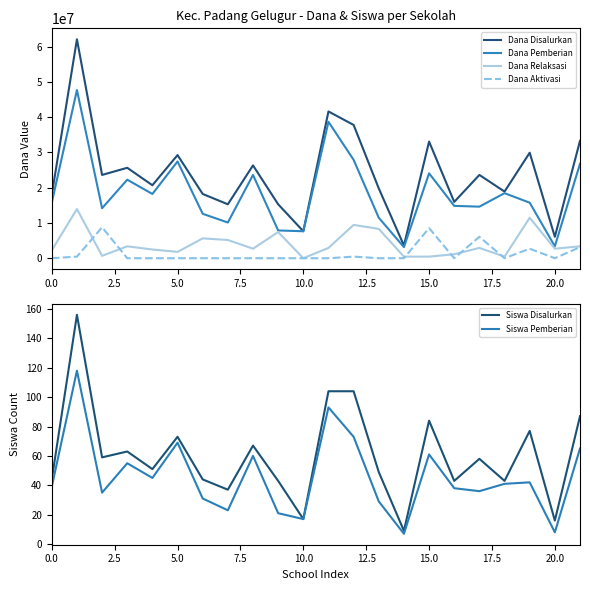

What is the difference between the maximum and second lowest values in the Dana Pemberian series?

44325000